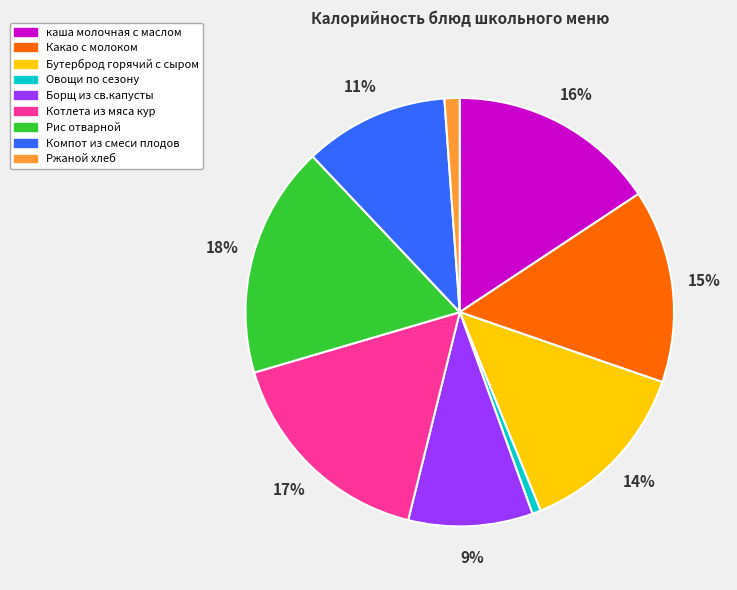

How many slices are in this pie chart?

9